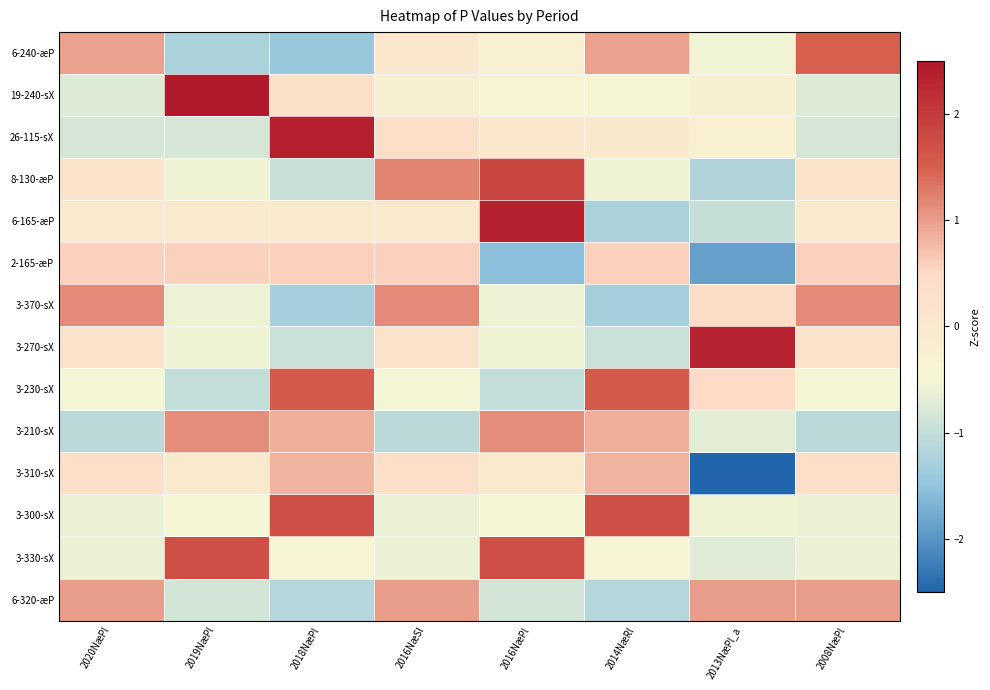

Reading left to right, list all the values displayed in this chart.

6-240-æP: 2020NæPl=1.0	2019NæPl=-1.2	2018NæPl=-1.4	2016NæSl=0.0	2016NæPl=-0.3	2014NæRl=1.0	2013NæPl_a=-0.6	2008NæPl=1.5
19-240-sX: 2020NæPl=-0.7	2019NæPl=2.5	2018NæPl=0.3	2016NæSl=-0.2	2016NæPl=-0.4	2014NæRl=-0.5	2013NæPl_a=-0.2	2008NæPl=-0.7
26-115-sX: 2020NæPl=-0.8	2019NæPl=-0.8	2018NæPl=2.4	2016NæSl=0.3	2016NæPl=0.1	2014NæRl=0.0	2013NæPl_a=-0.3	2008NæPl=-0.8
8-130-æP: 2020NæPl=0.1	2019NæPl=-0.6	2018NæPl=-1.0	2016NæSl=1.2	2016NæPl=1.9	2014NæRl=-0.6	2013NæPl_a=-1.2	2008NæPl=0.1
6-165-æP: 2020NæPl=-0.0	2019NæPl=-0.0	2018NæPl=-0.0	2016NæSl=-0.0	2016NæPl=2.3	2014NæRl=-1.2	2013NæPl_a=-1.0	2008NæPl=-0.0
2-165-æP: 2020NæPl=0.6	2019NæPl=0.6	2018NæPl=0.6	2016NæSl=0.6	2016NæPl=-1.6	2014NæRl=0.6	2013NæPl_a=-1.9	2008NæPl=0.6
3-370-sX: 2020NæPl=1.1	2019NæPl=-0.6	2018NæPl=-1.3	2016NæSl=1.1	2016NæPl=-0.6	2014NæRl=-1.3	2013NæPl_a=0.4	2008NæPl=1.1
3-270-sX: 2020NæPl=0.2	2019NæPl=-0.6	2018NæPl=-0.9	2016NæSl=0.2	2016NæPl=-0.6	2014NæRl=-0.9	2013NæPl_a=2.3	2008NæPl=0.2
3-230-sX: 2020NæPl=-0.5	2019NæPl=-1.0	2018NæPl=1.6	2016NæSl=-0.5	2016NæPl=-1.0	2014NæRl=1.6	2013NæPl_a=0.5	2008NæPl=-0.5
3-210-sX: 2020NæPl=-1.1	2019NæPl=1.1	2018NæPl=0.9	2016NæSl=-1.1	2016NæPl=1.1	2014NæRl=0.9	2013NæPl_a=-0.7	2008NæPl=-1.1
3-310-sX: 2020NæPl=0.3	2019NæPl=-0.0	2018NæPl=0.8	2016NæSl=0.3	2016NæPl=-0.0	2014NæRl=0.8	2013NæPl_a=-2.5	2008NæPl=0.3
3-300-sX: 2020NæPl=-0.6	2019NæPl=-0.5	2018NæPl=1.7	2016NæSl=-0.6	2016NæPl=-0.5	2014NæRl=1.7	2013NæPl_a=-0.6	2008NæPl=-0.6
3-330-sX: 2020NæPl=-0.6	2019NæPl=1.7	2018NæPl=-0.5	2016NæSl=-0.6	2016NæPl=1.7	2014NæRl=-0.5	2013NæPl_a=-0.7	2008NæPl=-0.6
6-320-æP: 2020NæPl=1.0	2019NæPl=-0.8	2018NæPl=-1.1	2016NæSl=1.0	2016NæPl=-0.8	2014NæRl=-1.1	2013NæPl_a=1.0	2008NæPl=1.0